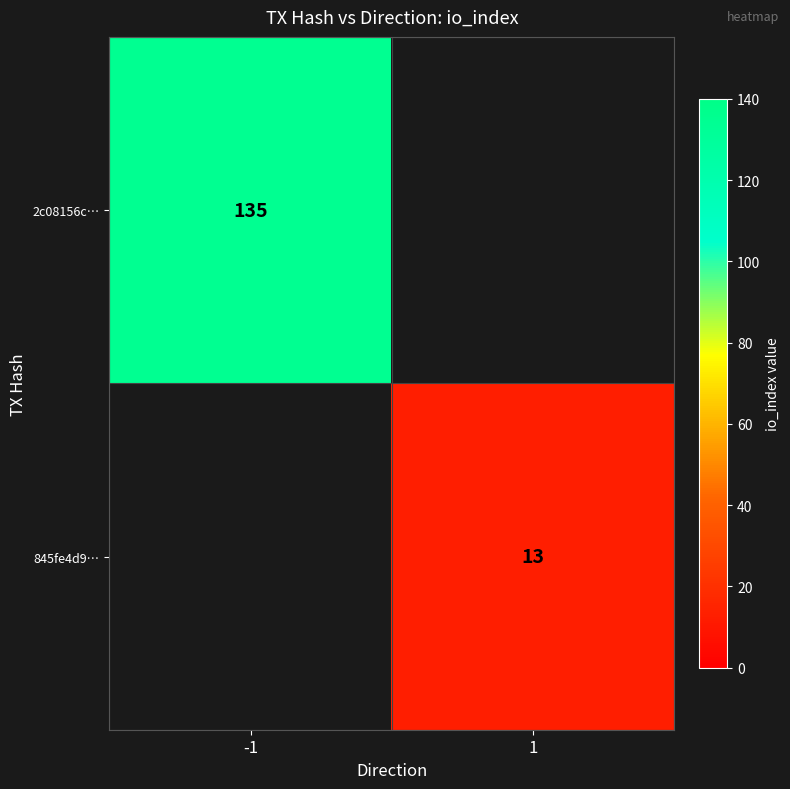

Between 1 and -1, which is larger?

-1